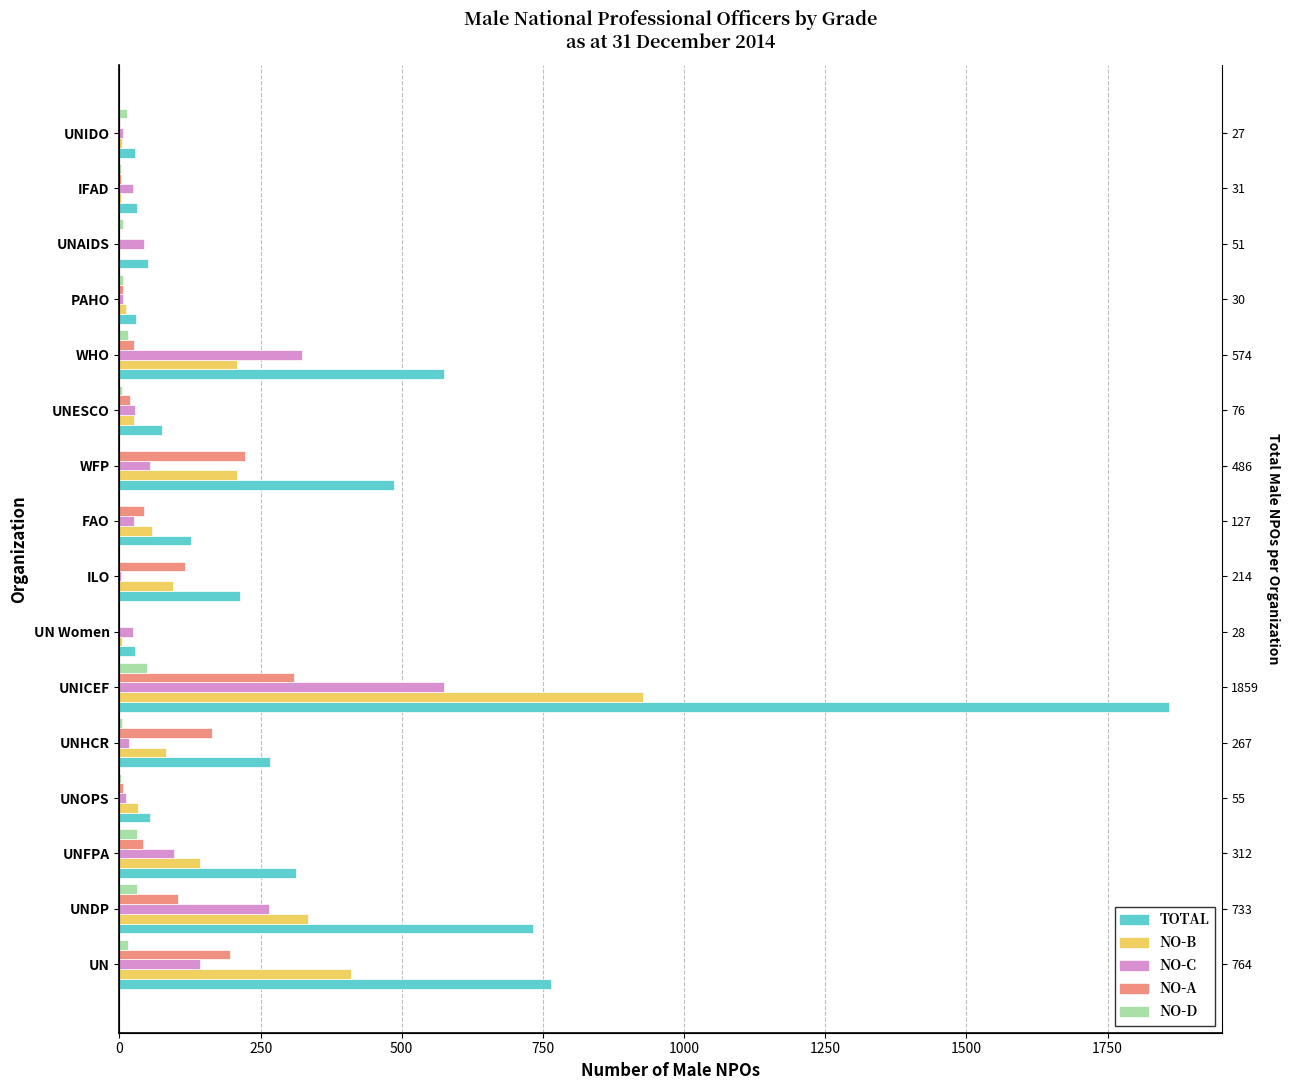

Between UNICEF and WHO, which is larger?

UNICEF